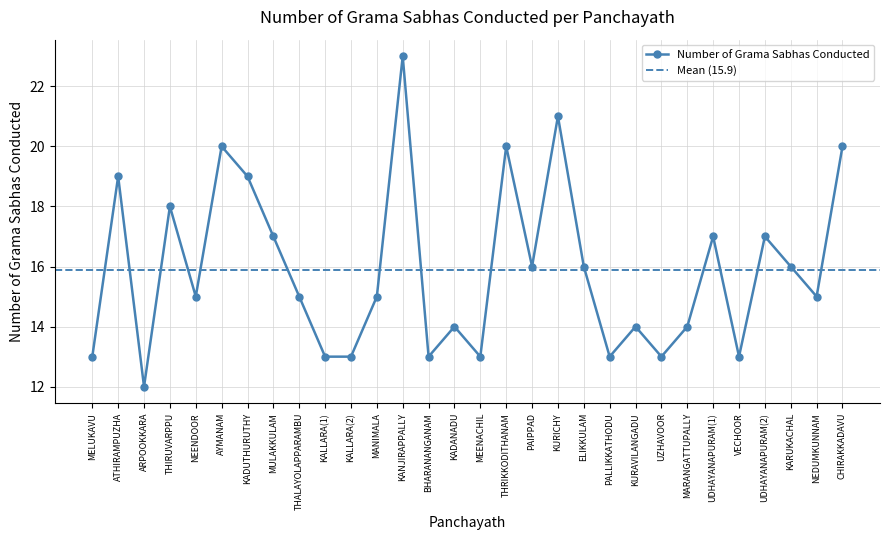

What is the change in value from NEENDOOR to MULAKKULAM?

+2